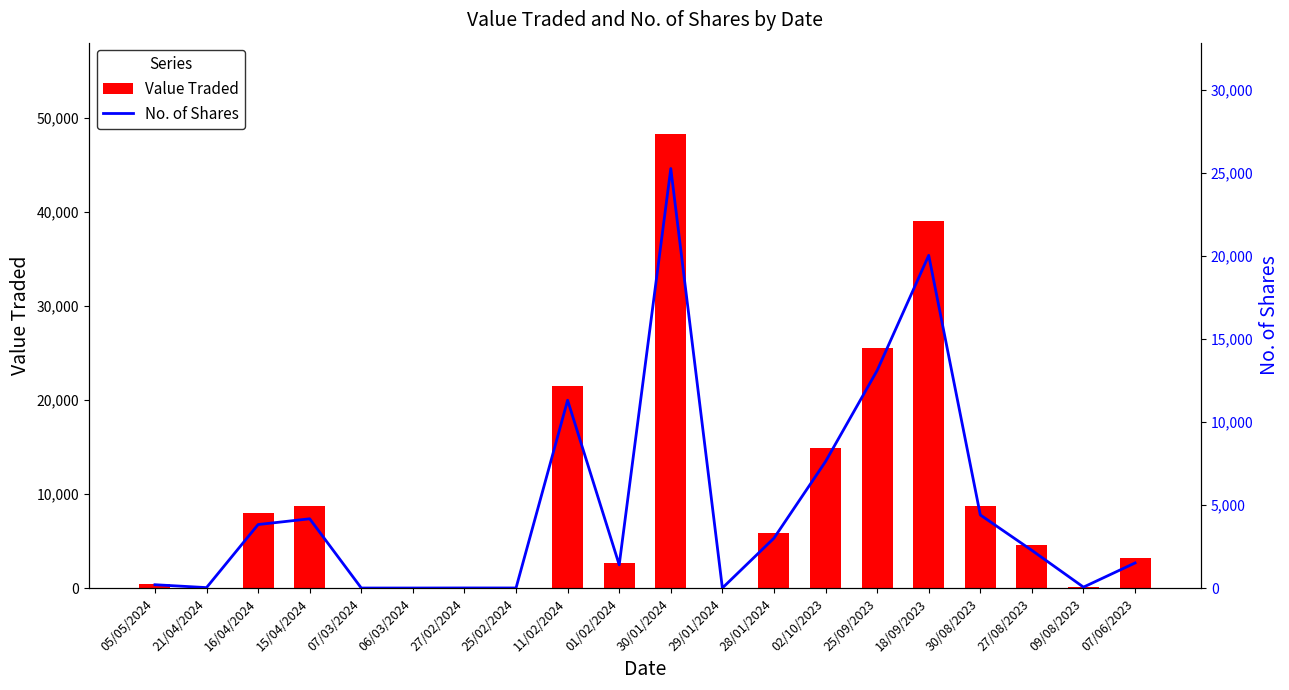

At which label is No. of Shares closest to 12626?

25/09/2023